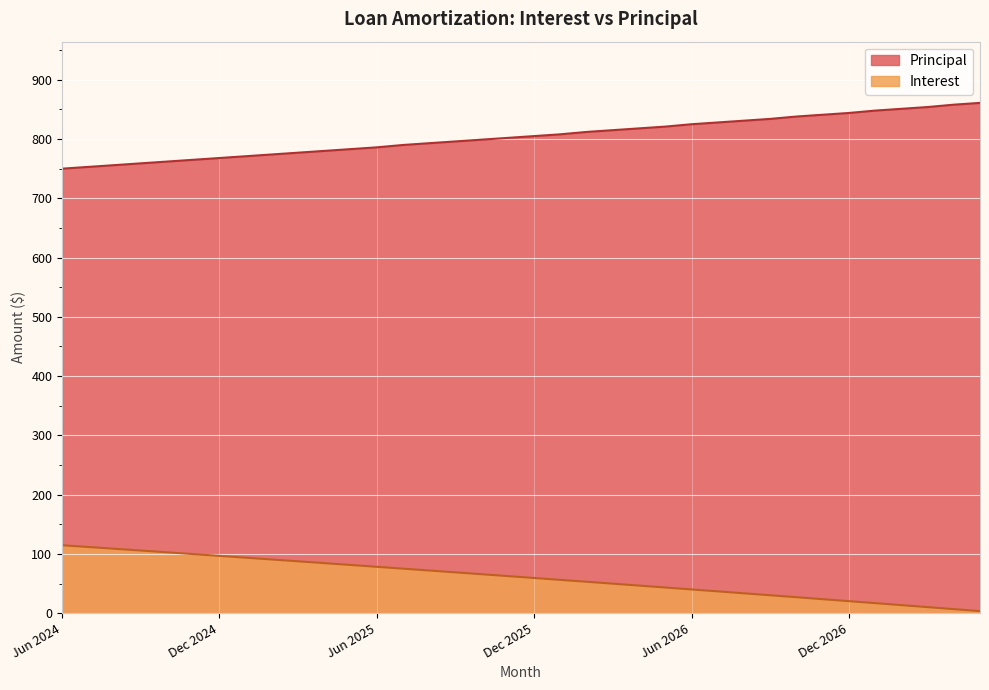

What is the label of the 10th point from the left?

Mar 2025